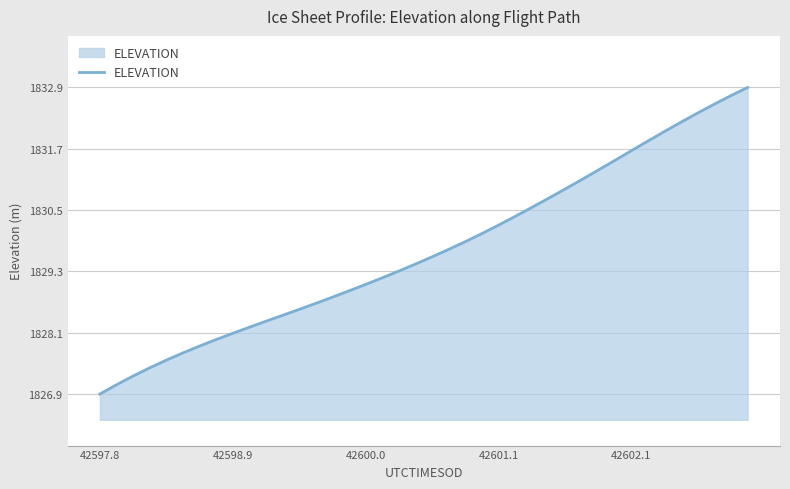

What is the minimum value shown in the chart?

1826.9